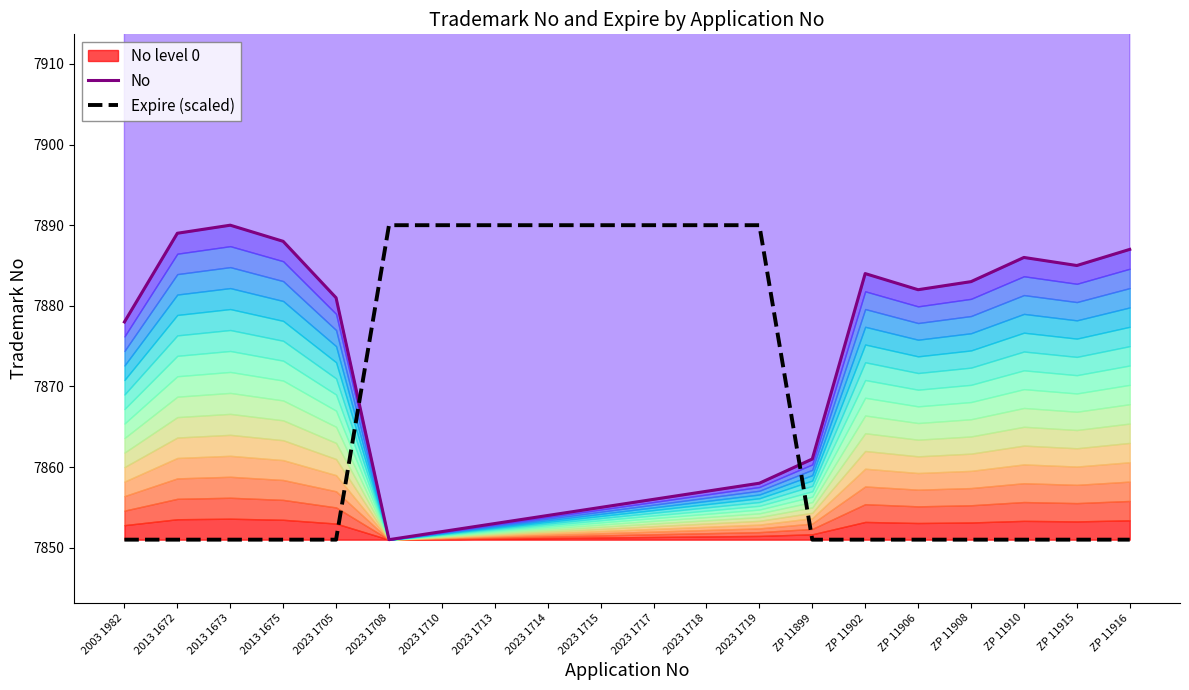

At which label is No closest to 7870?

2003 1982